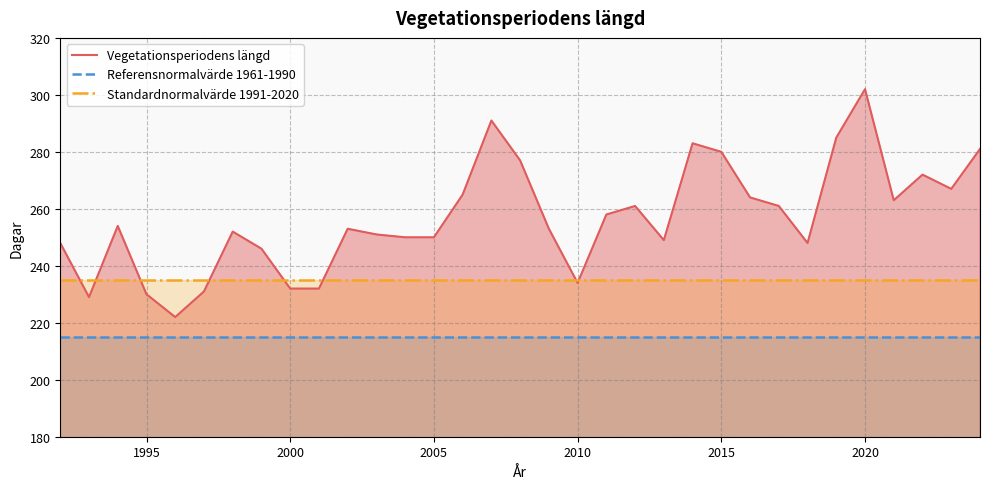

The value of Vegetationsperiodens längd at 2000 is 126. True or false?

False